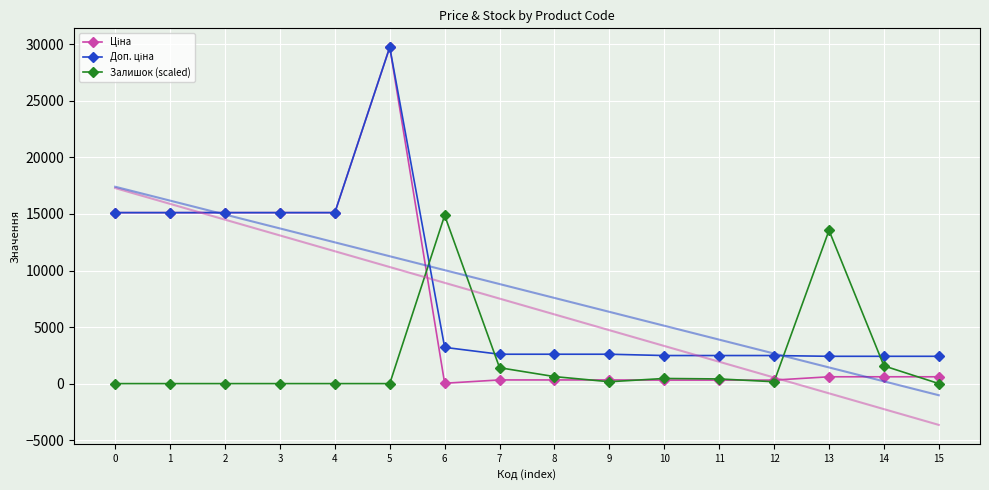

Rank the series by their average value, from highest to lowest.

Доп. ціна, Ціна, Залишок (scaled)